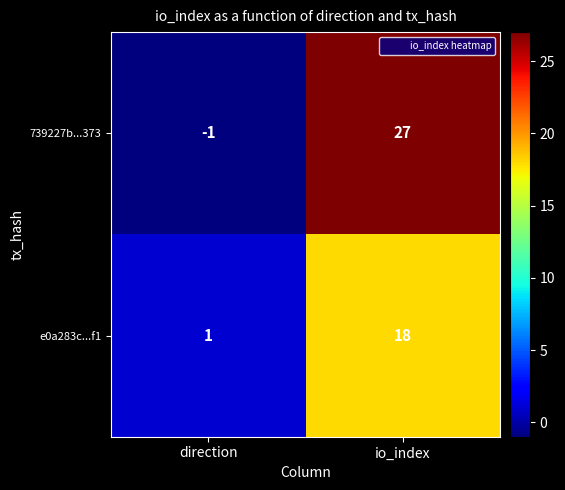

The value of e0a283c...f1 at direction is 2. True or false?

False